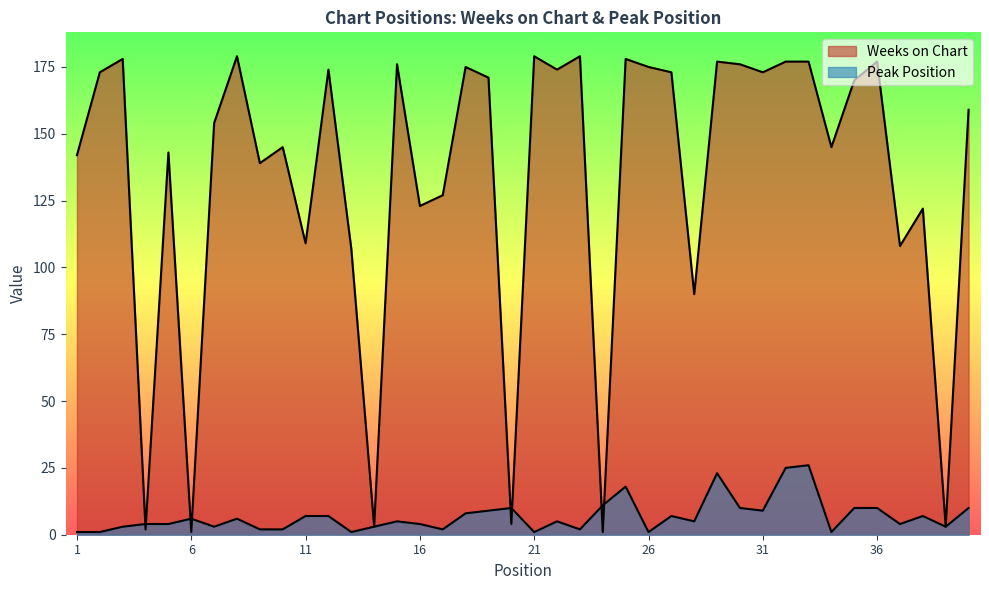

Which category has the lowest value in the Peak Position series?

1